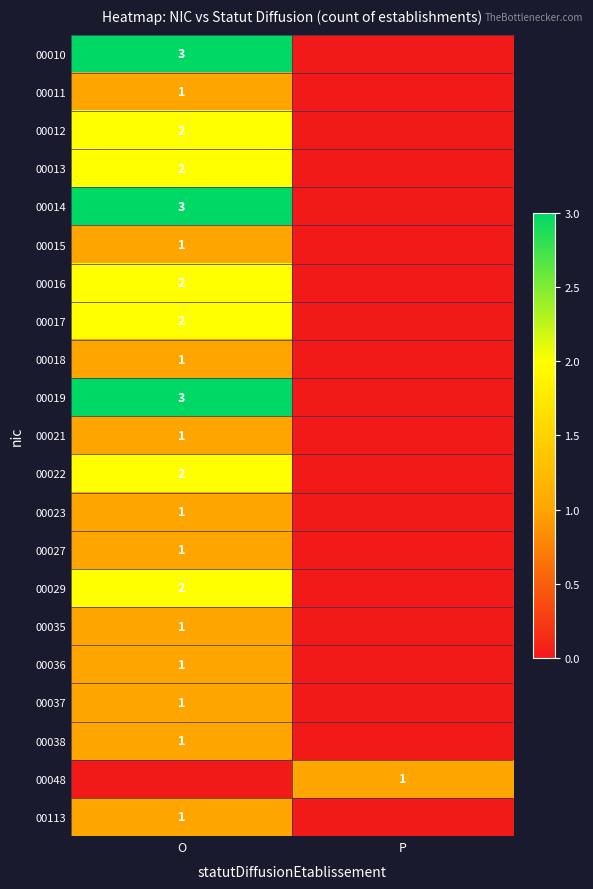

The 00048 series shows 1 at P. True or false?

True